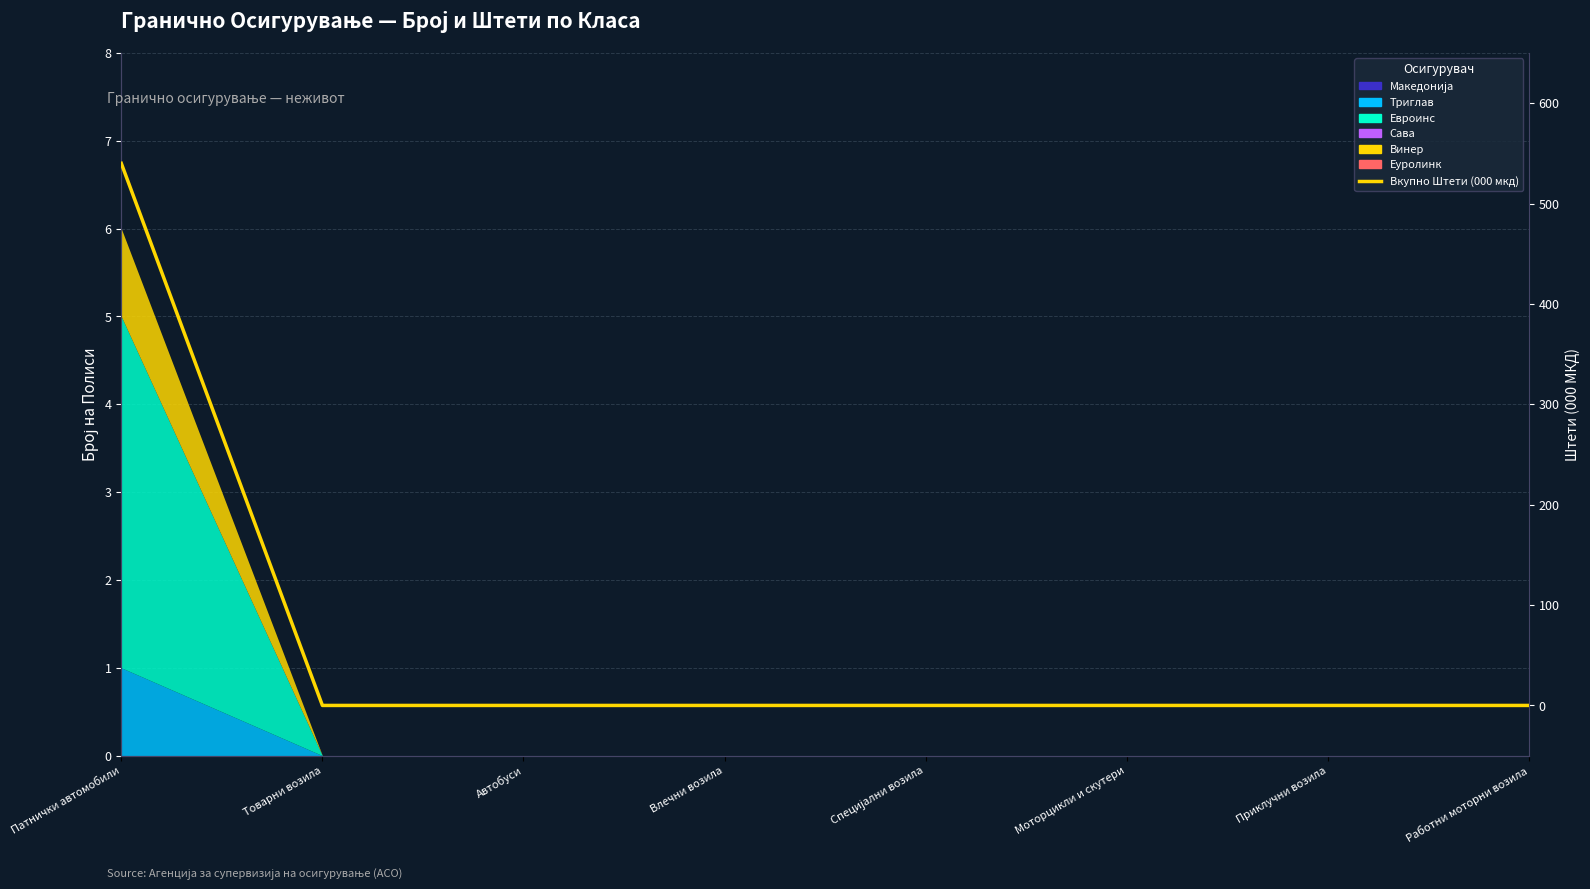

What position from the right is Моторцикли и скутери?

3